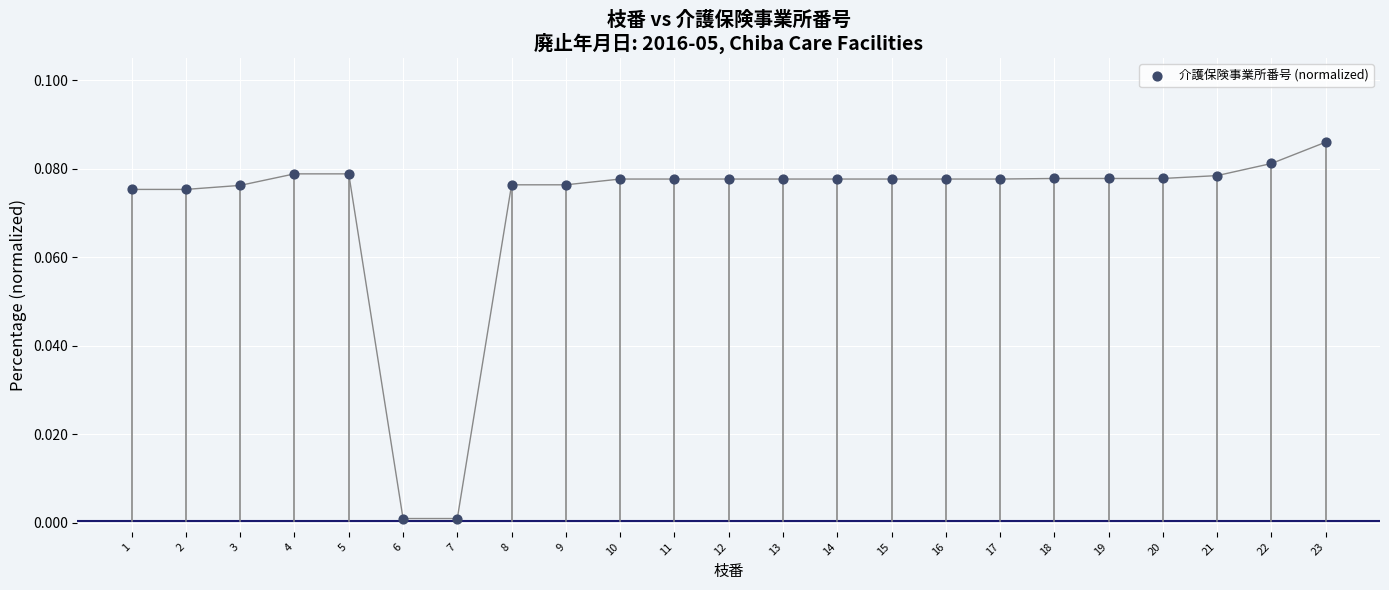

What is the range of X values (max minus min)?

22.0